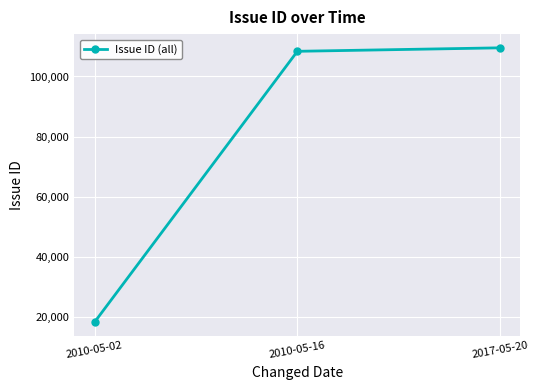

Reading left to right, extract all data points from this chart.

18179	108390	109549